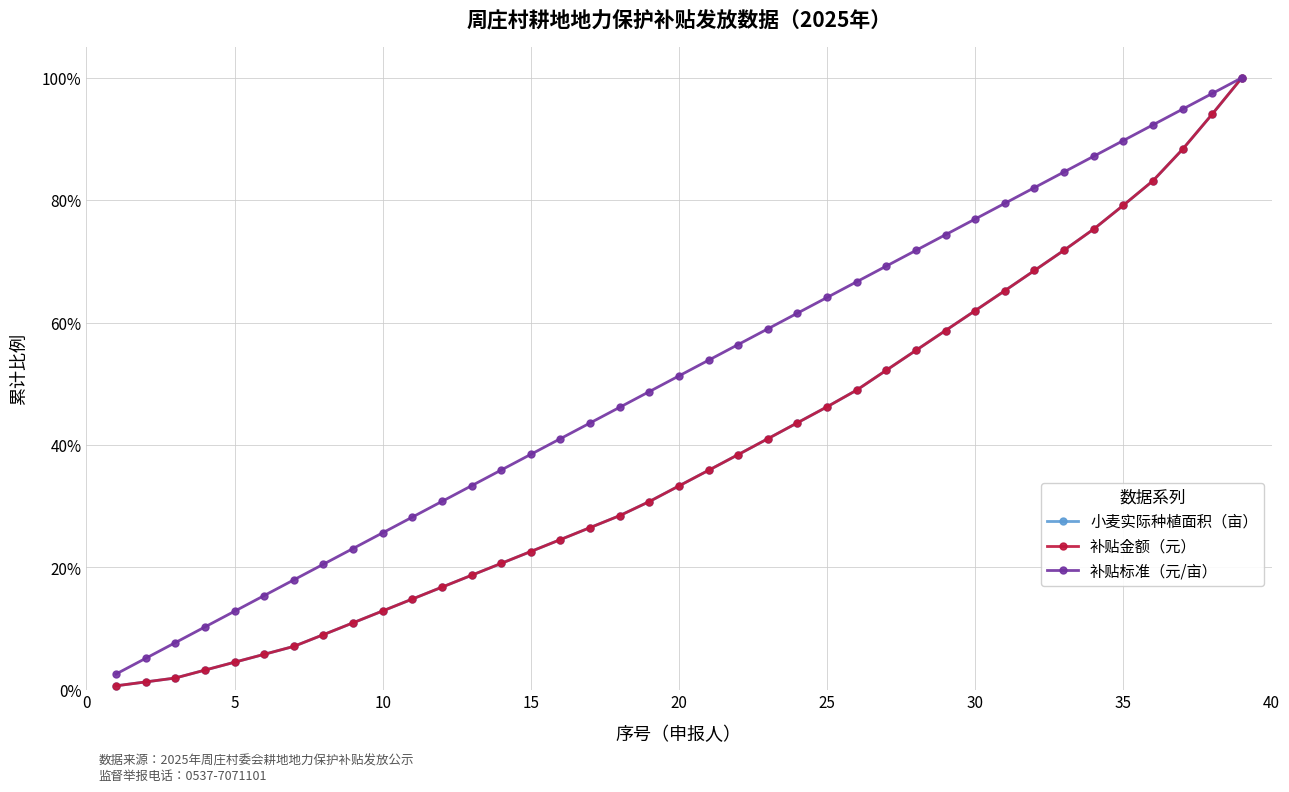

Is this an area chart (filled region under the line)?

No